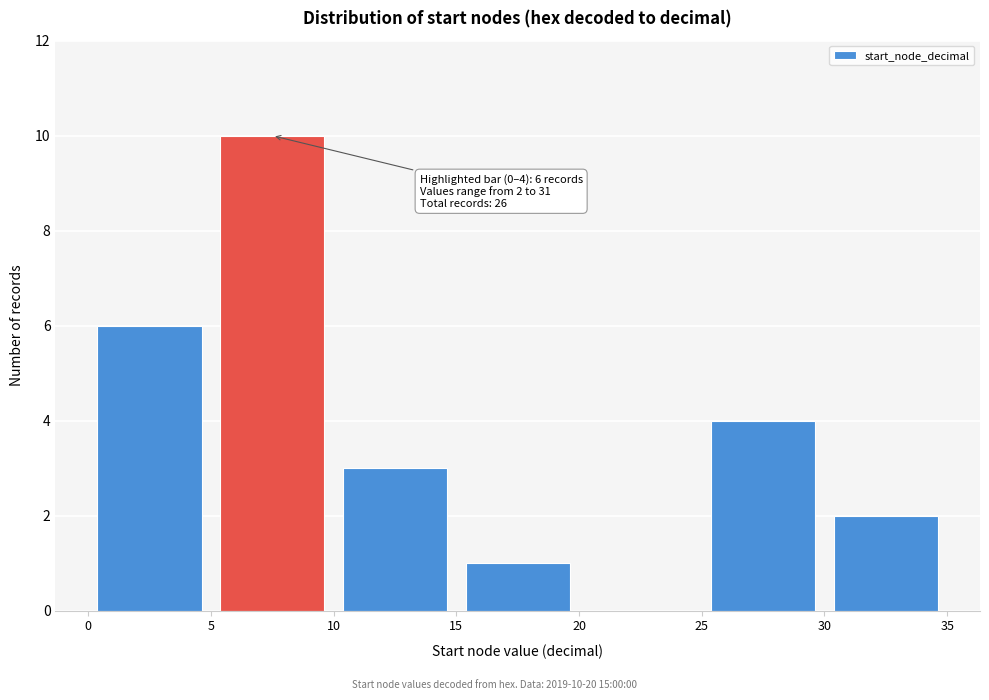

Over which range of the x-axis is the bar tallest?

5 to 10